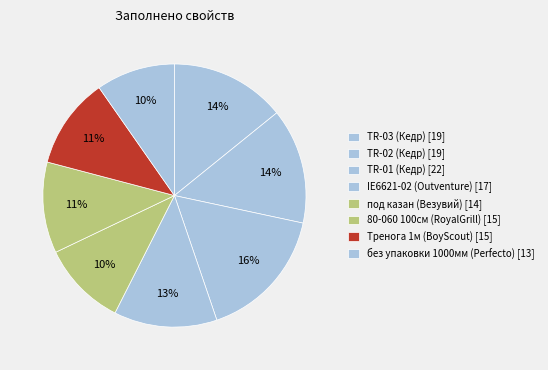

Does TR-03 (Кедр) represent more than half of the total?

No